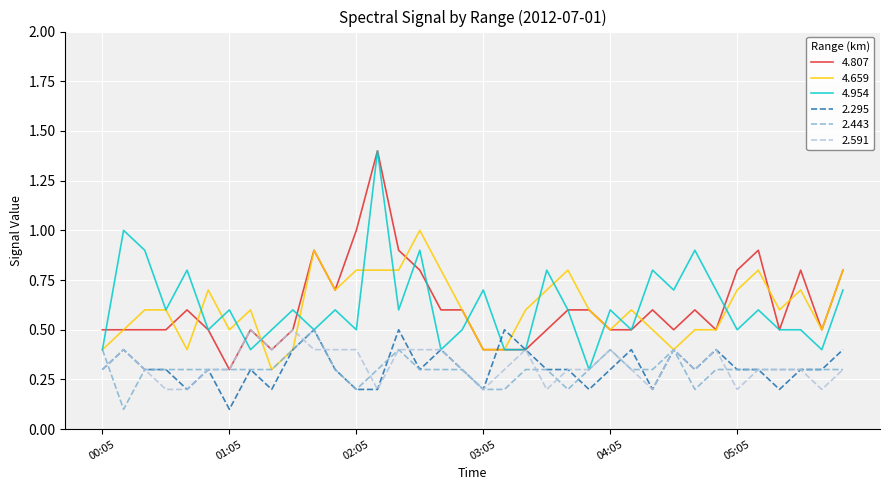

What is the minimum value for 4.807?

0.3